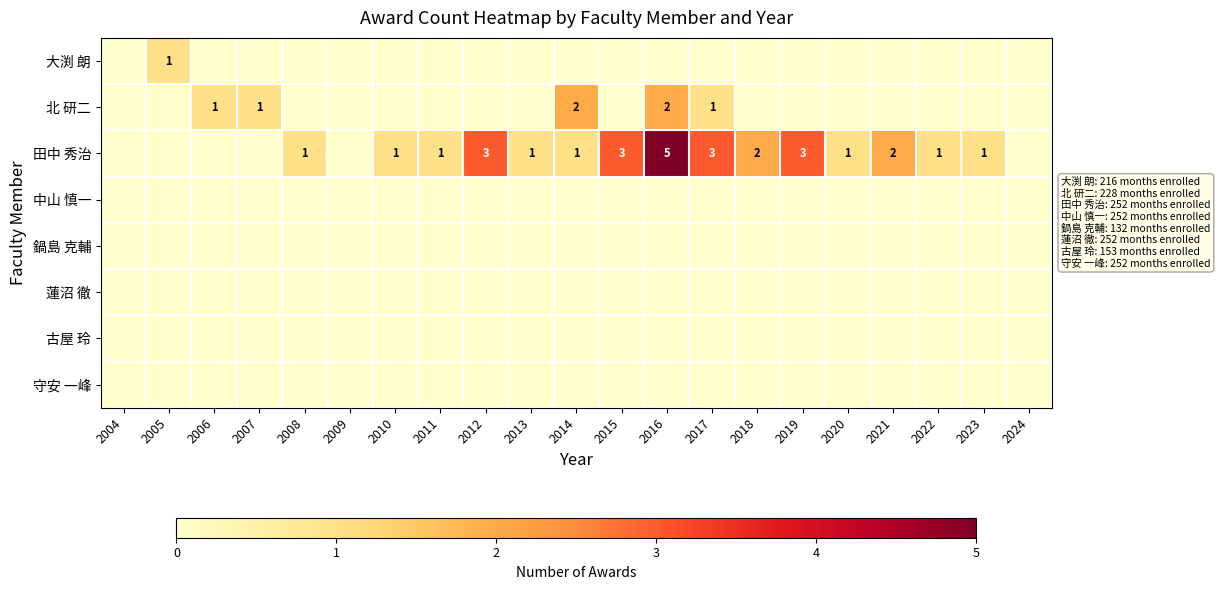

The value of 田中 秀治 at 2023 is 0. True or false?

False